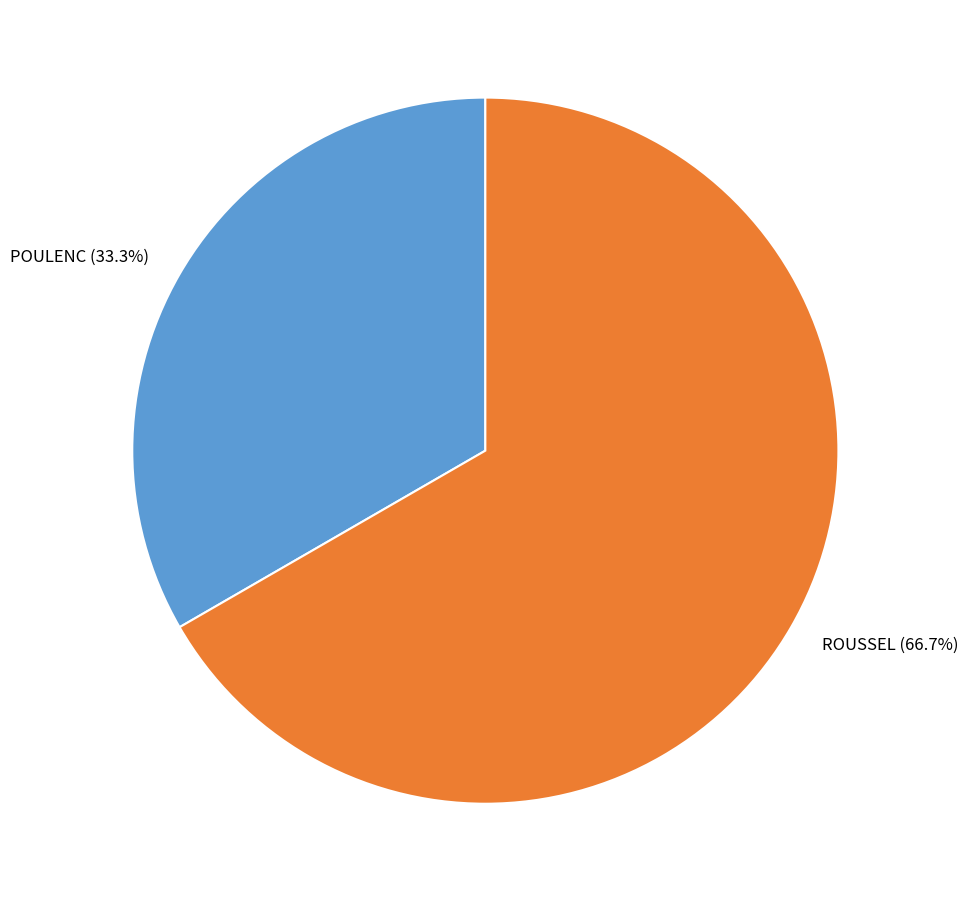

Which slice represents more than half of the pie?

ROUSSEL